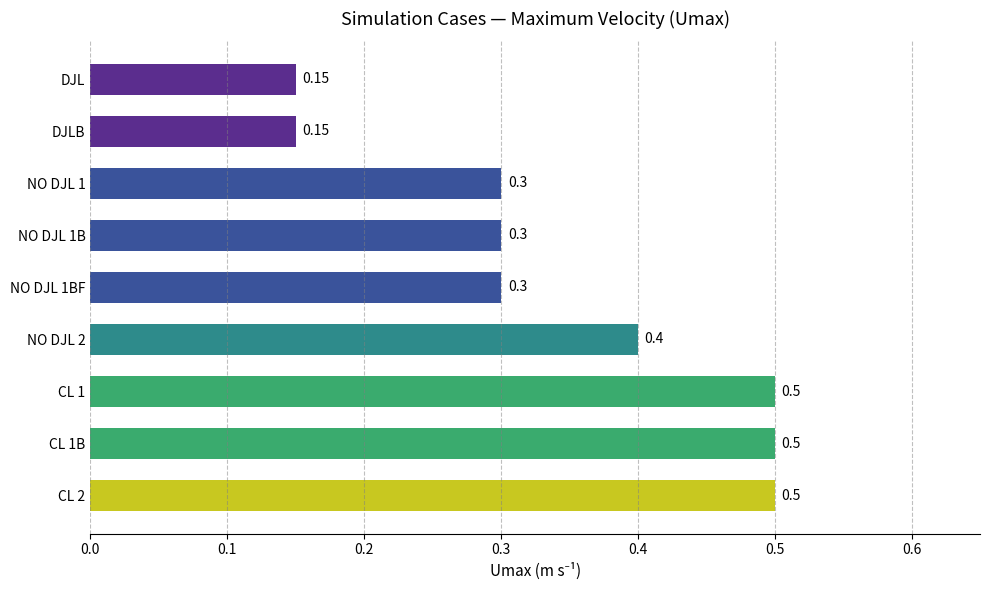

What is the change in value from NO DJL 1 to CL 1B?

+0.2